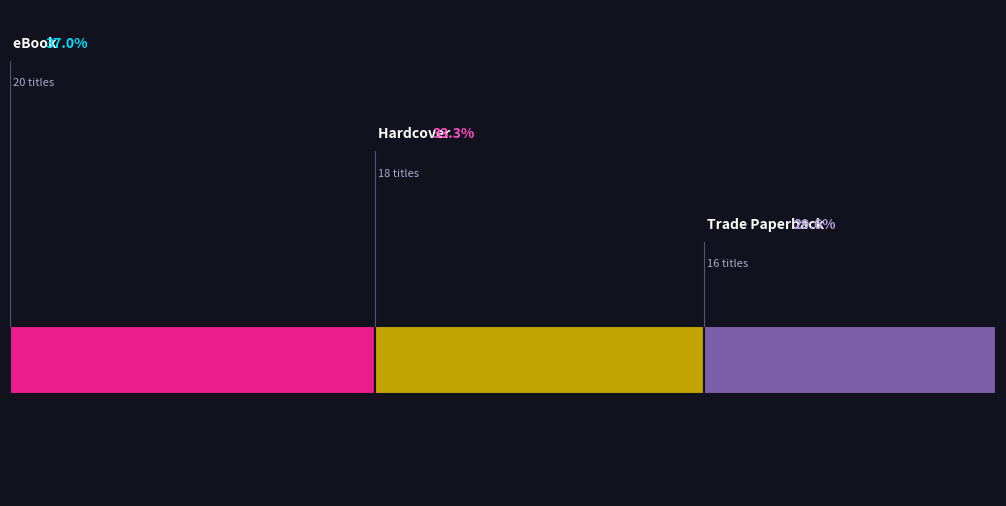

To the nearest percent, what is the difference between the Trade Paperback and eBook slice percentages?

7%